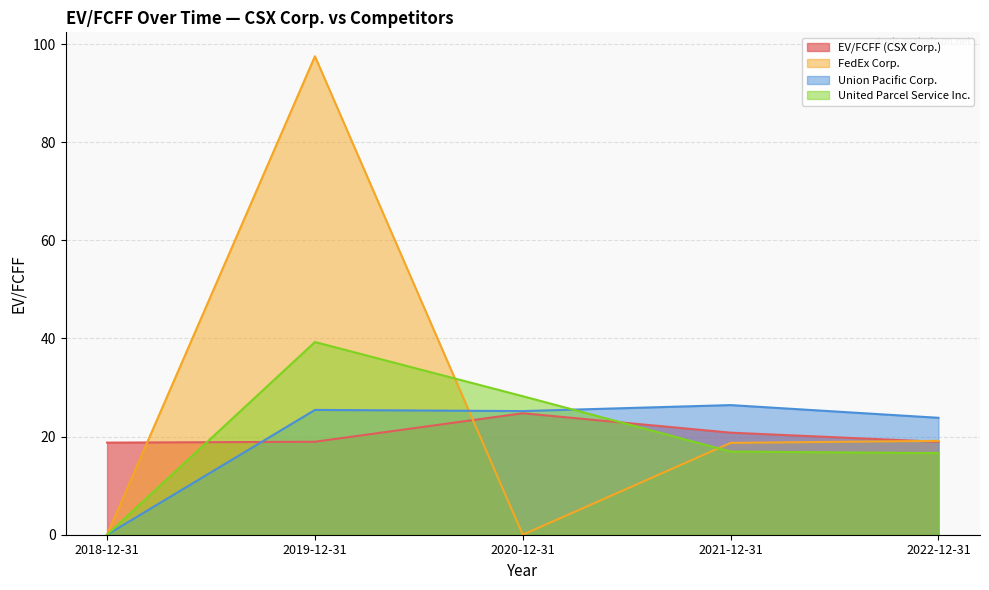

Is the value of FedEx Corp. at 2022-12-31 greater than the value of EV/FCFF (CSX Corp.) at 2021-12-31?

No